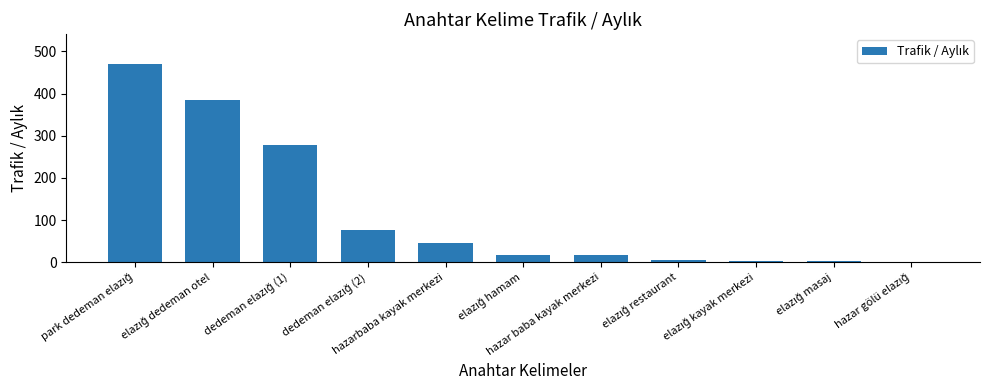

What position from the left is hazarbaba kayak merkezi?

5